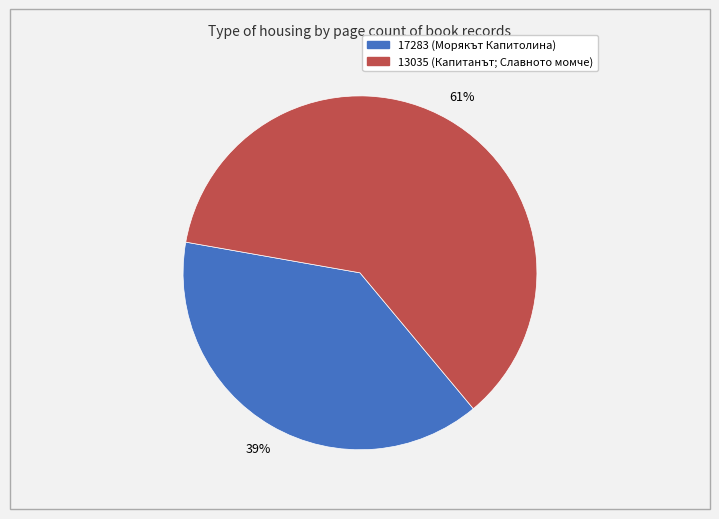

Count the number of slices in the pie.

2